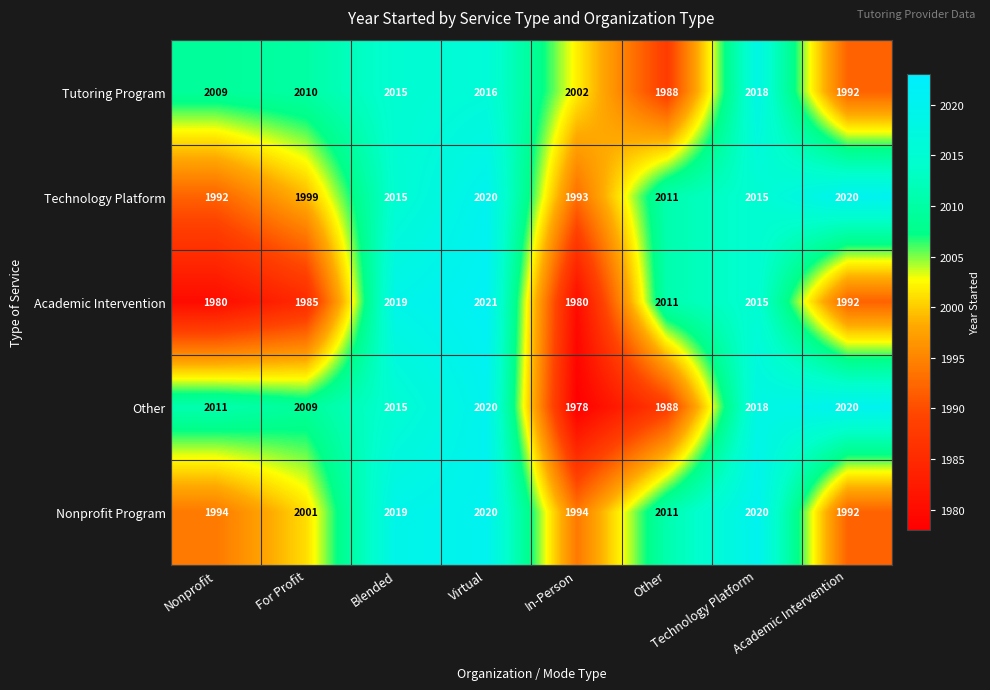

Is it true that Technology Platform equals 1992 at Nonprofit?

True